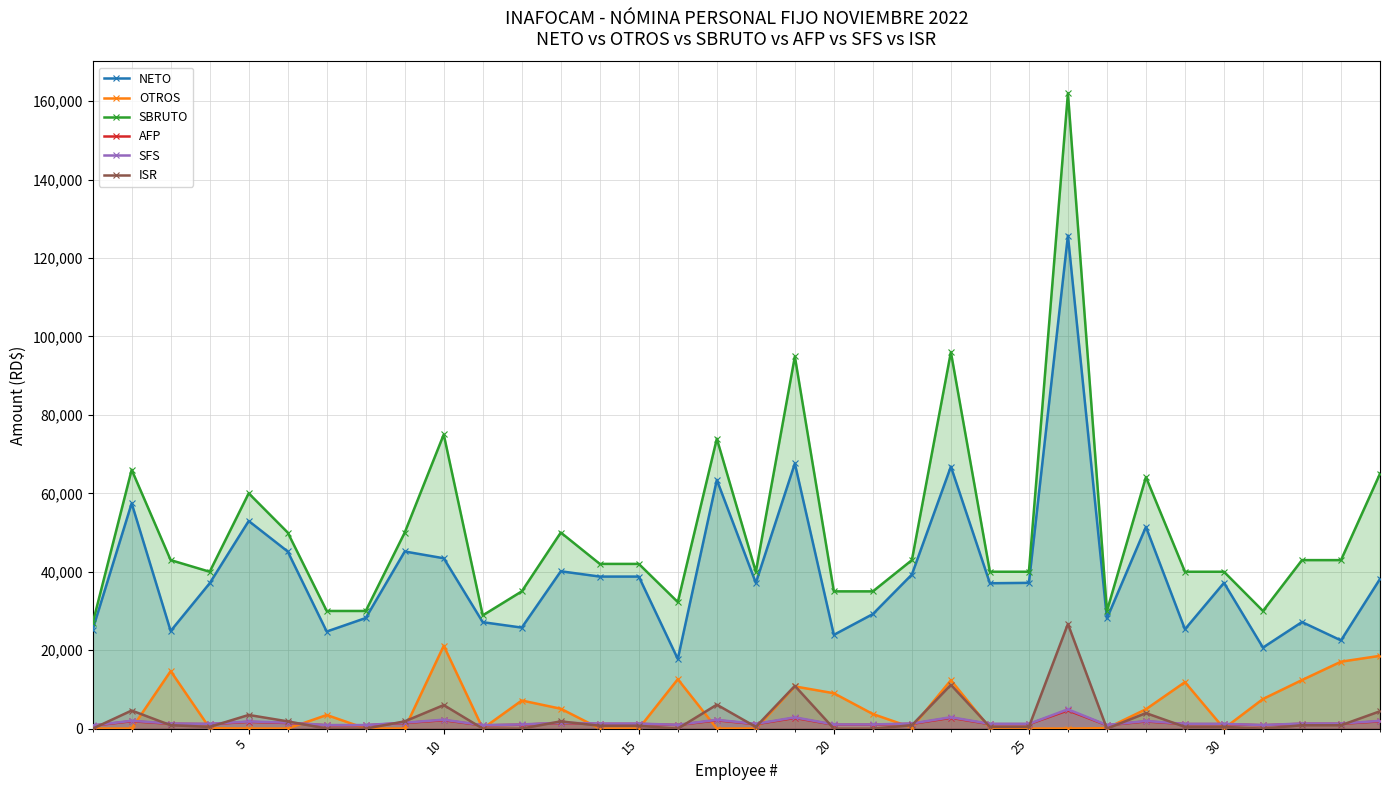

Which series has the largest total across all categories?

SBRUTO